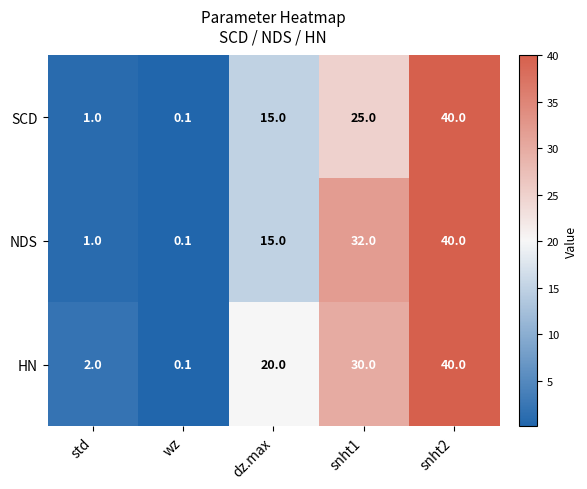

List the labels in order of SCD value, smallest first.

wz, std, dz.max, snht1, snht2